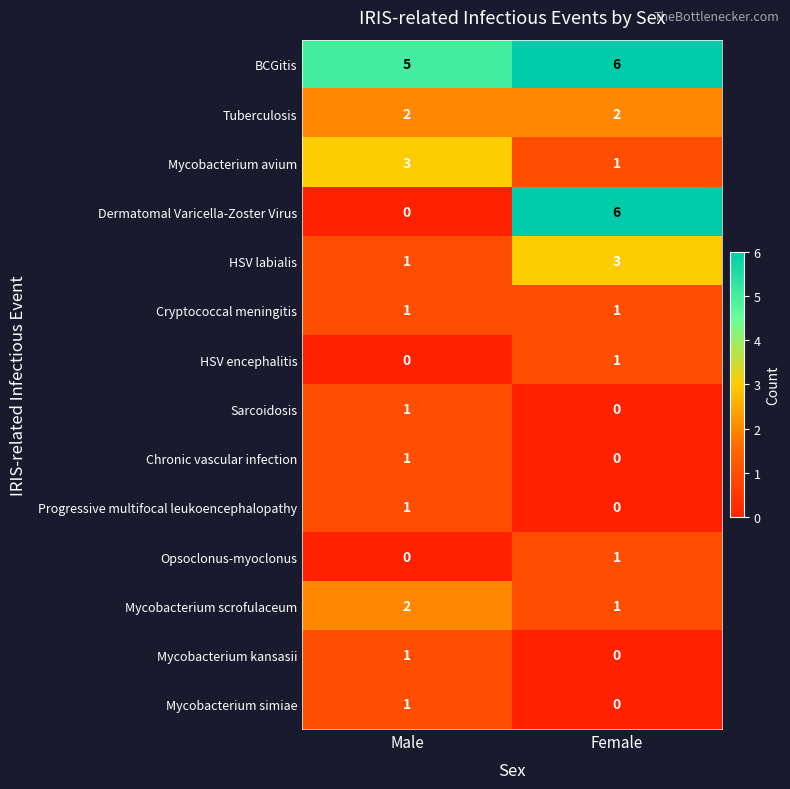

Reading left to right, list all the values displayed in this chart.

BCGitis: 5	6
Tuberculosis: 2	2
Mycobacterium avium: 3	1
Dermatomal Varicella-Zoster Virus: 0	6
HSV labialis: 1	3
Cryptococcal meningitis: 1	1
HSV encephalitis: 0	1
Sarcoidosis: 1	0
Chronic vascular infection: 1	0
Progressive multifocal leukoencephalopathy: 1	0
Opsoclonus-myoclonus: 0	1
Mycobacterium scrofulaceum: 2	1
Mycobacterium kansasii: 1	0
Mycobacterium simiae: 1	0